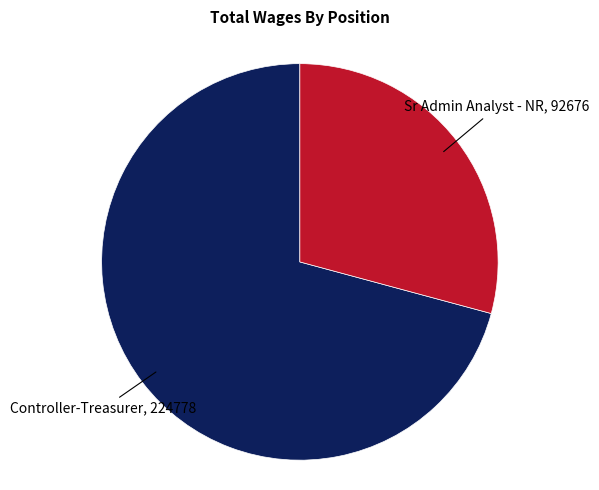

Is there a majority slice in this chart?

Yes